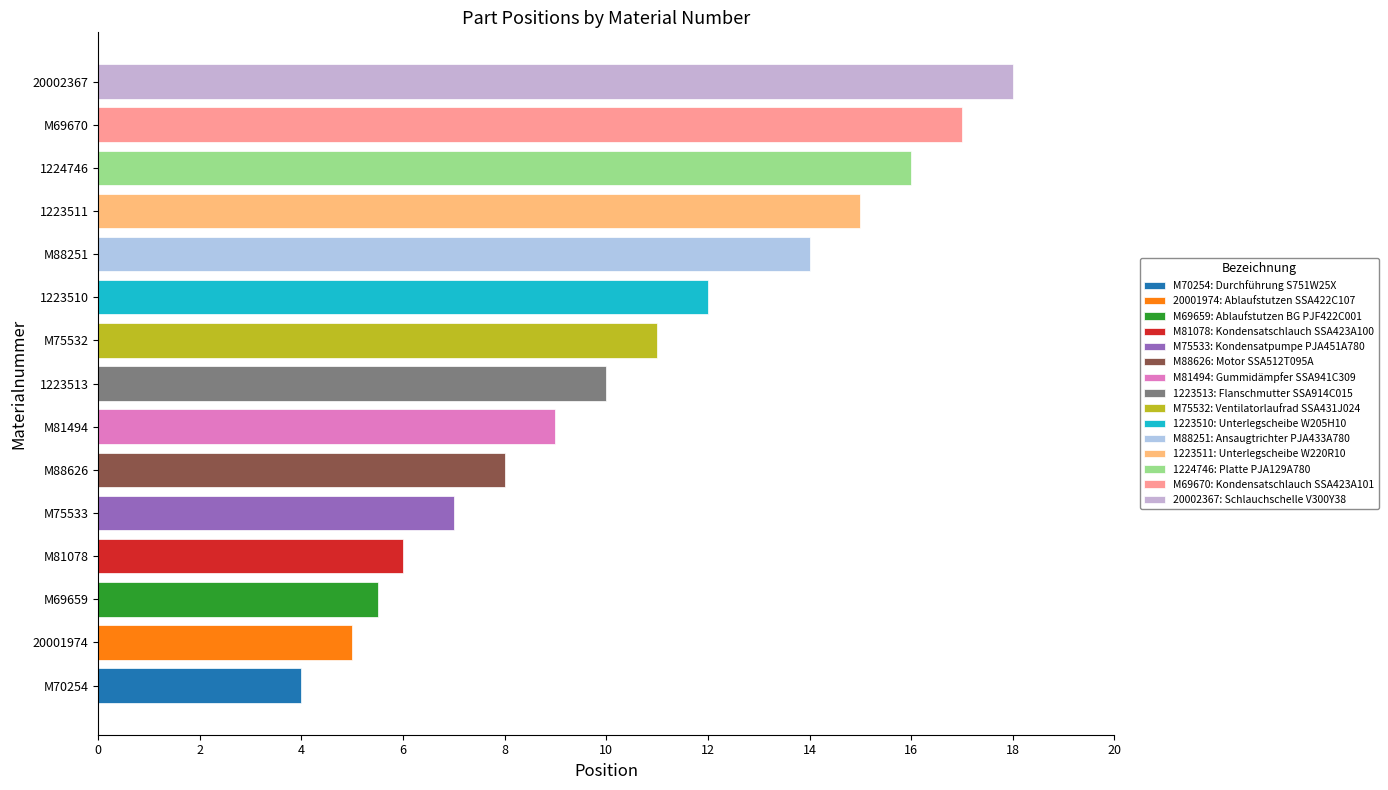

How many categories are shown in the chart?

15